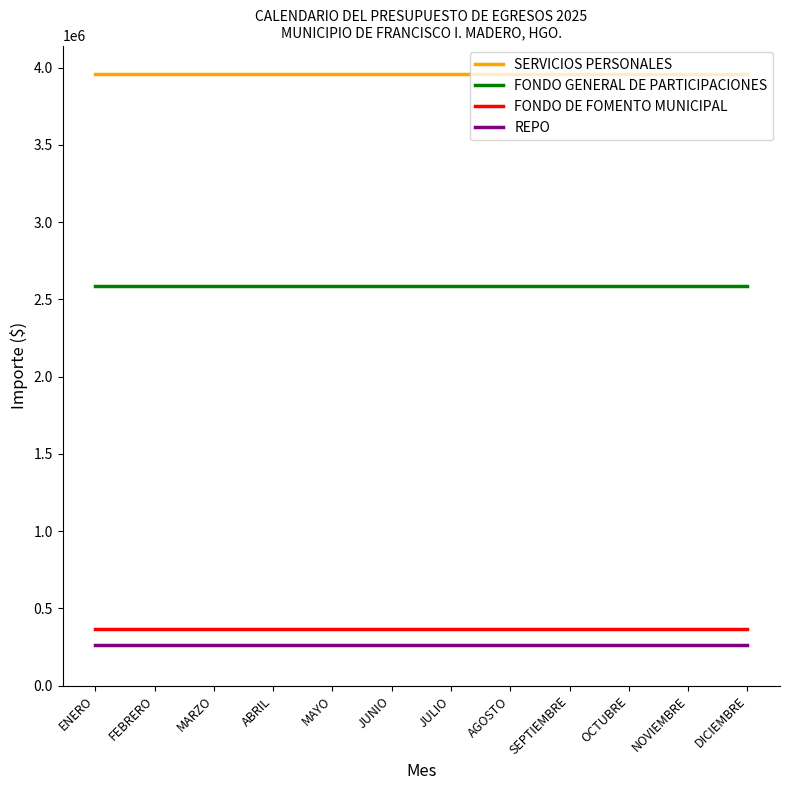

What is the average value of the FONDO DE FOMENTO MUNICIPAL series?

366183.8